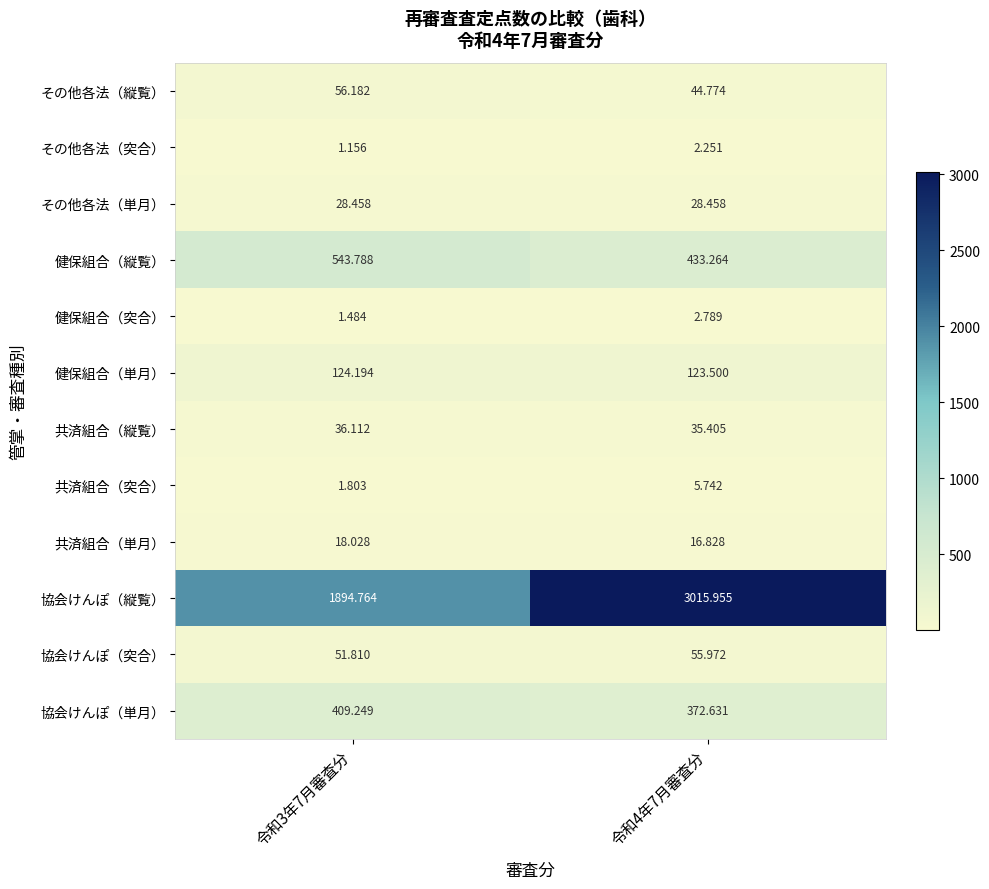

Rank the series by their maximum value, from highest to lowest.

協会けんぽ（縦覧）, 健保組合（縦覧）, 協会けんぽ（単月）, 健保組合（単月）, その他各法（縦覧）, 協会けんぽ（突合）, 共済組合（縦覧）, その他各法（単月）, 共済組合（単月）, 共済組合（突合）, 健保組合（突合）, その他各法（突合）